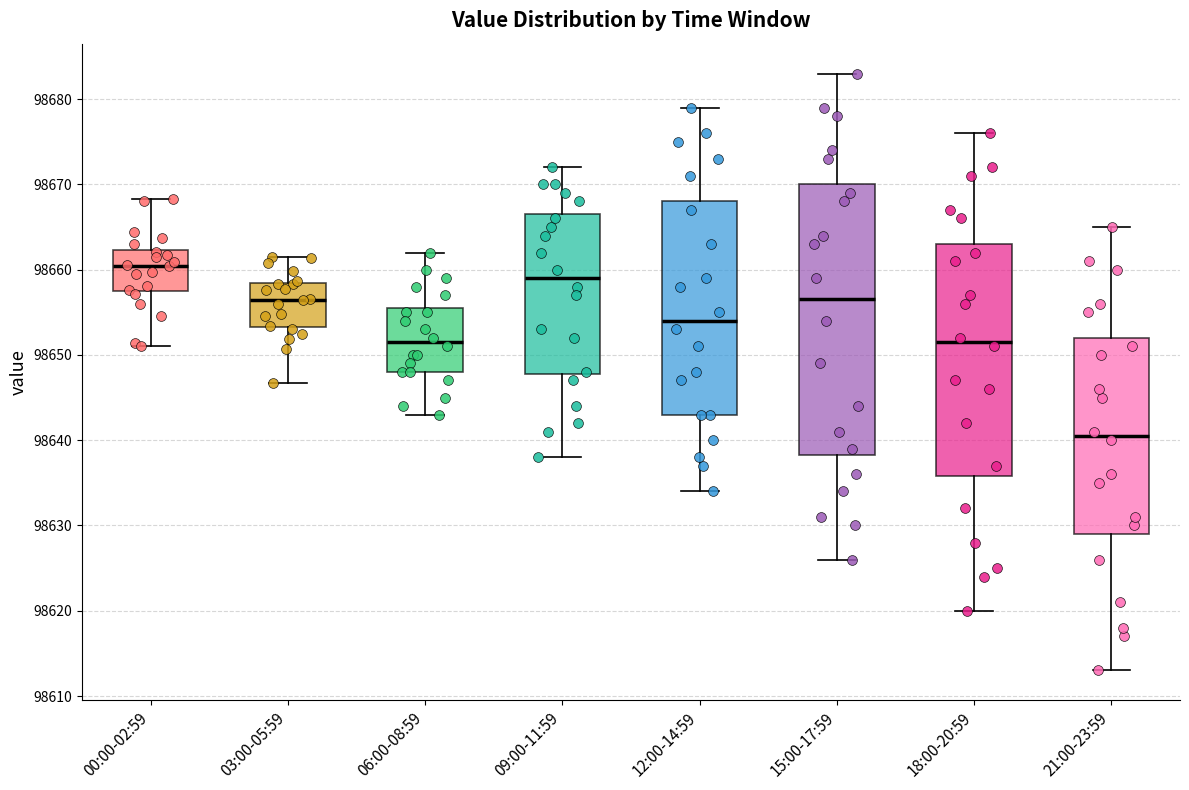

Which box has the highest median line?

00:00-02:59